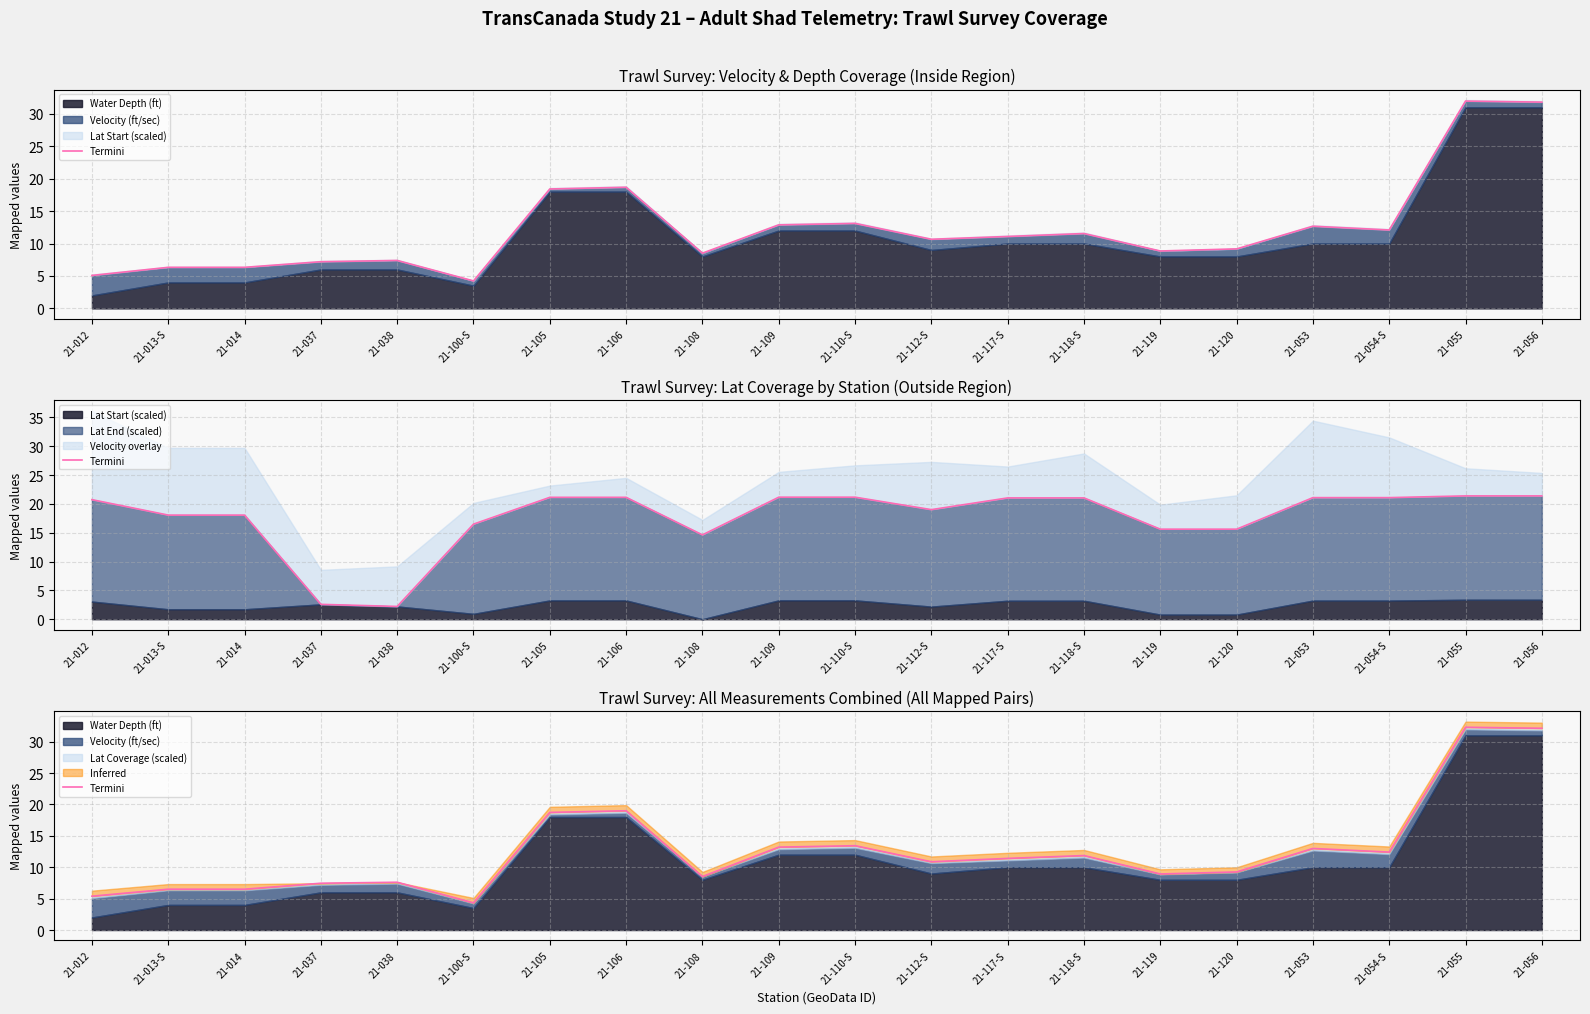

Is it true that the value at 21-053 is 8.2?

False